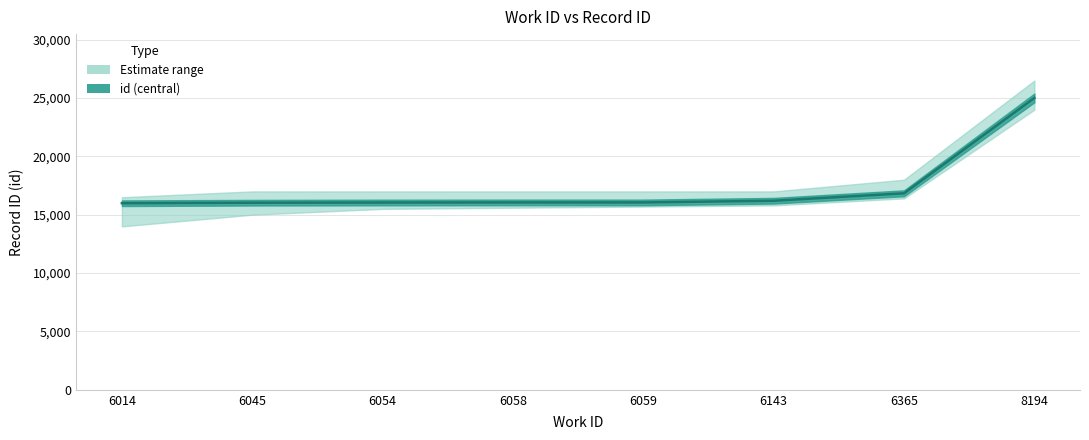

The chart shows a value of 16030 at 6045. True or false?

True